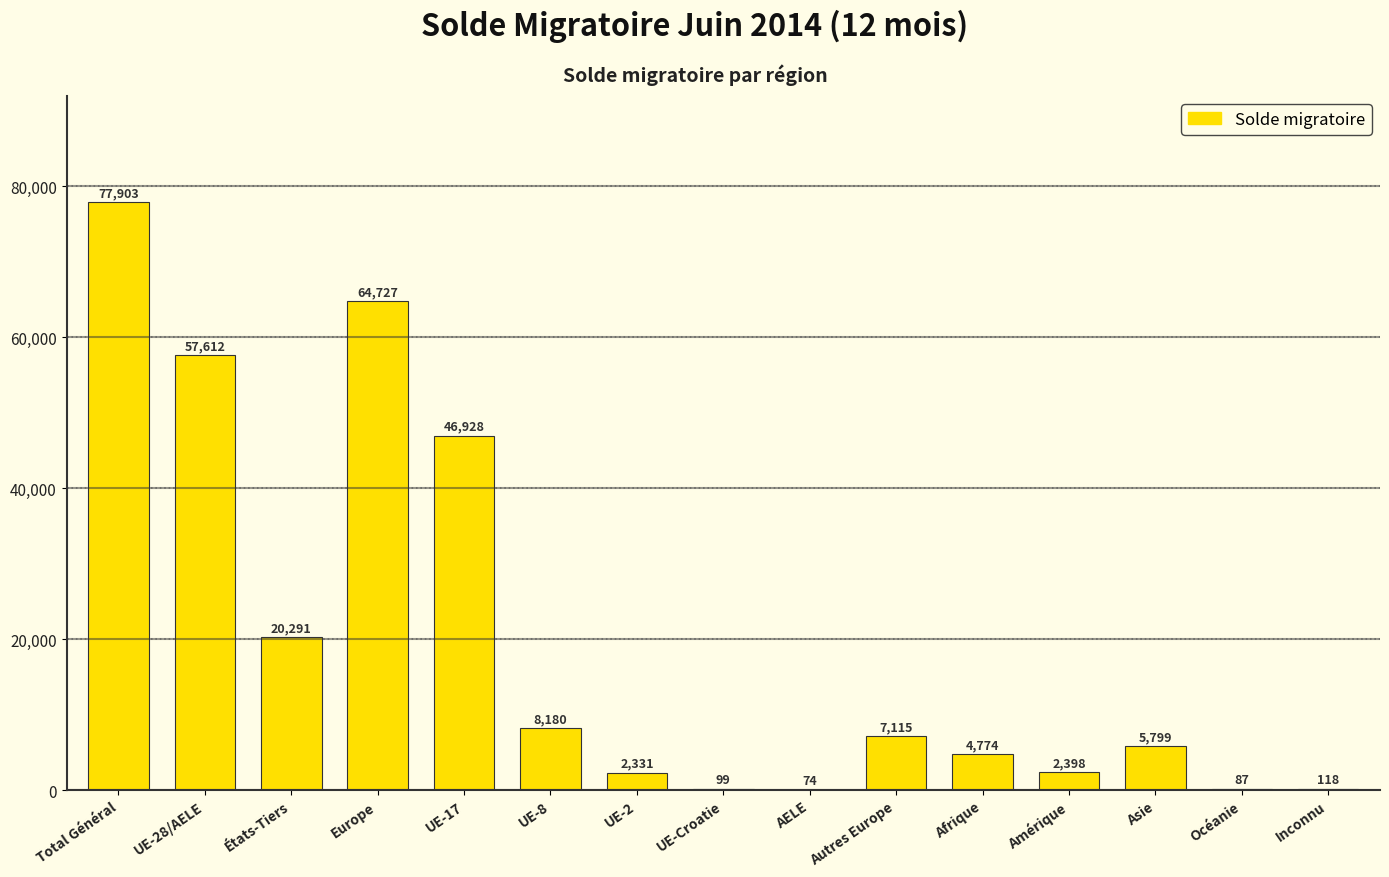

Which category has the highest value across all series?

Total Général